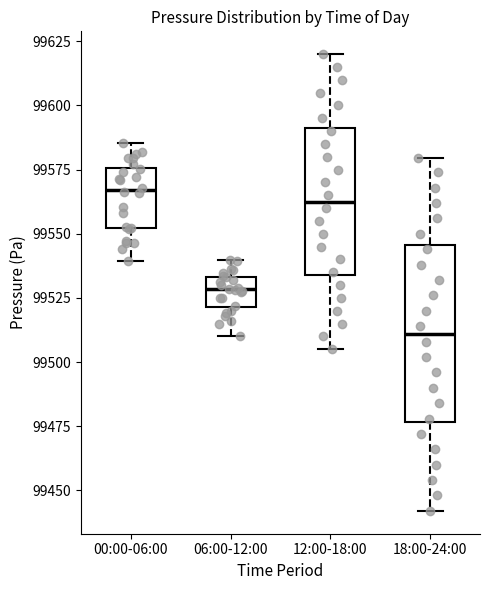

Reading left to right, read every box against the y-axis: the position of its median line, the range the box covers, and the ends of its whiskers. The values are not printed on the chart, so give them approximately, as read against the axis.

00:00-06:00: median 99565, box 99550 to 99575, whiskers 99540 to 99585
06:00-12:00: median 99530, box 99520 to 99535, whiskers 99510 to 99540
12:00-18:00: median 99565, box 99535 to 99590, whiskers 99505 to 99620
18:00-24:00: median 99510, box 99475 to 99545, whiskers 99440 to 99580